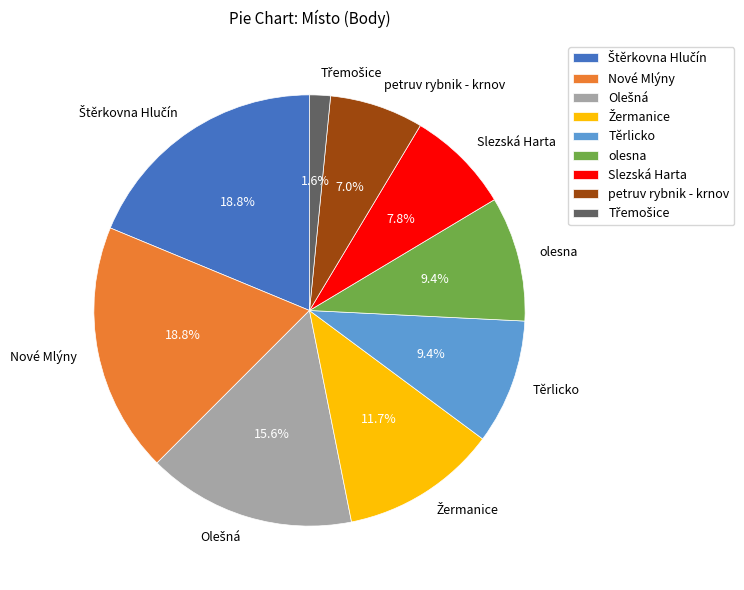

Is there any slice that represents more than half of the pie?

No